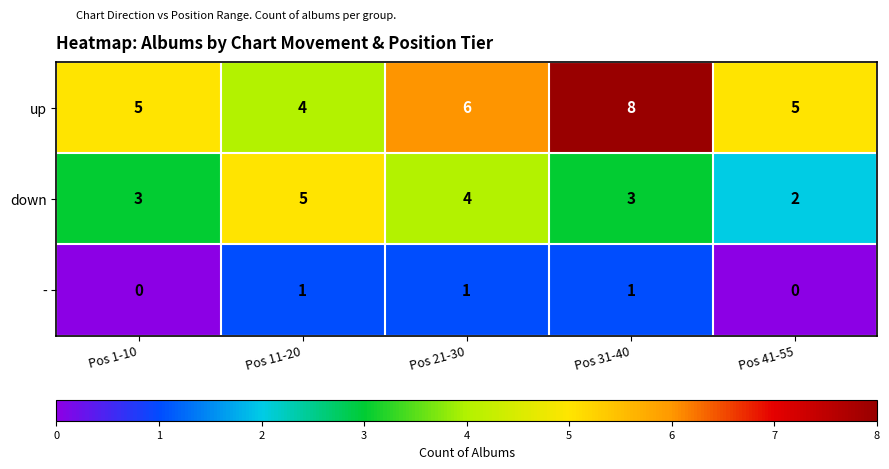

At which category is the sum across all series the highest?

Pos 31-40